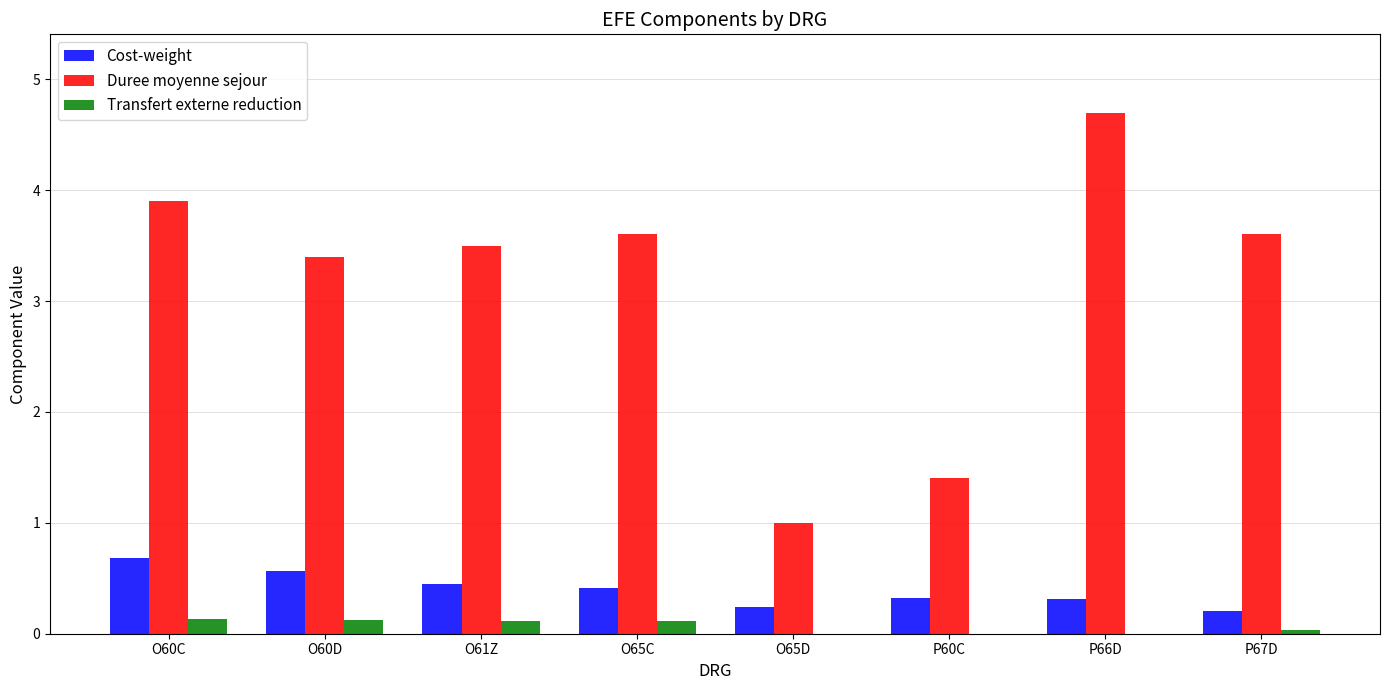

Count the number of categories in the chart.

8